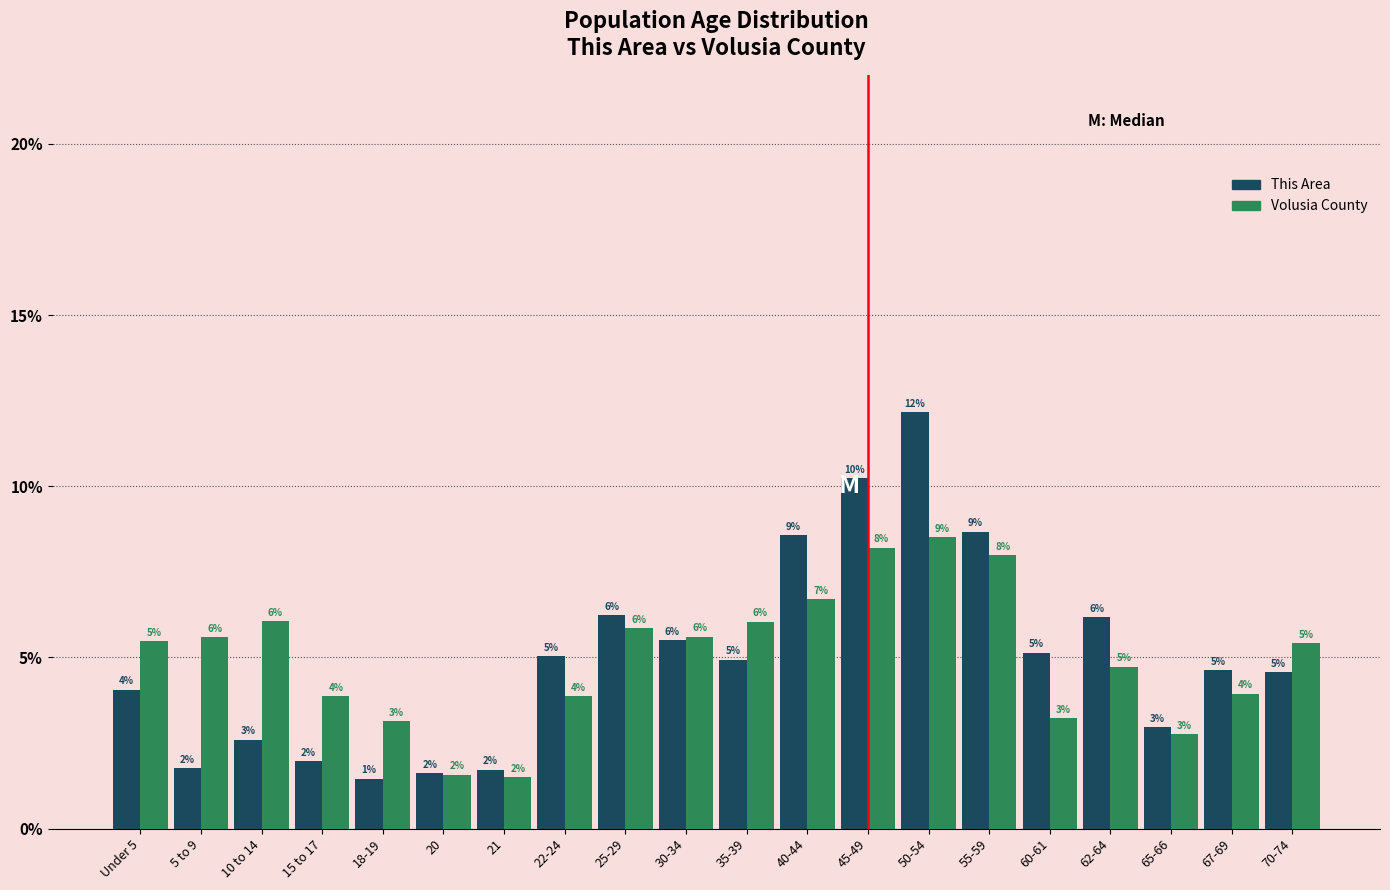

At which category does the chart reach its peak across all series?

50-54